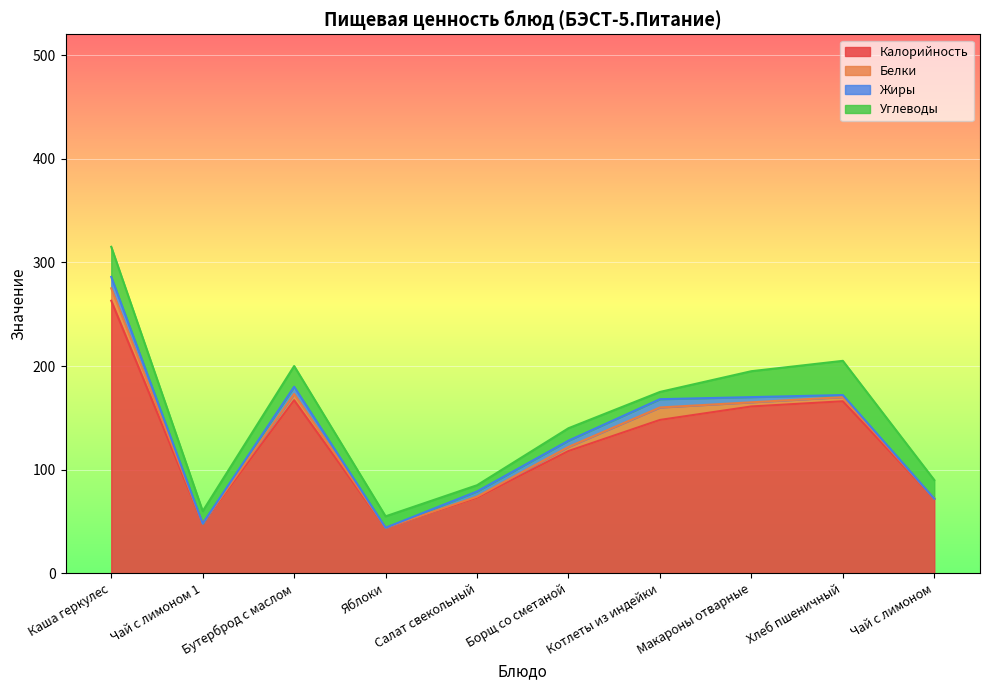

What are all the series names shown in the legend?

Калорийность, Белки, Жиры, Углеводы